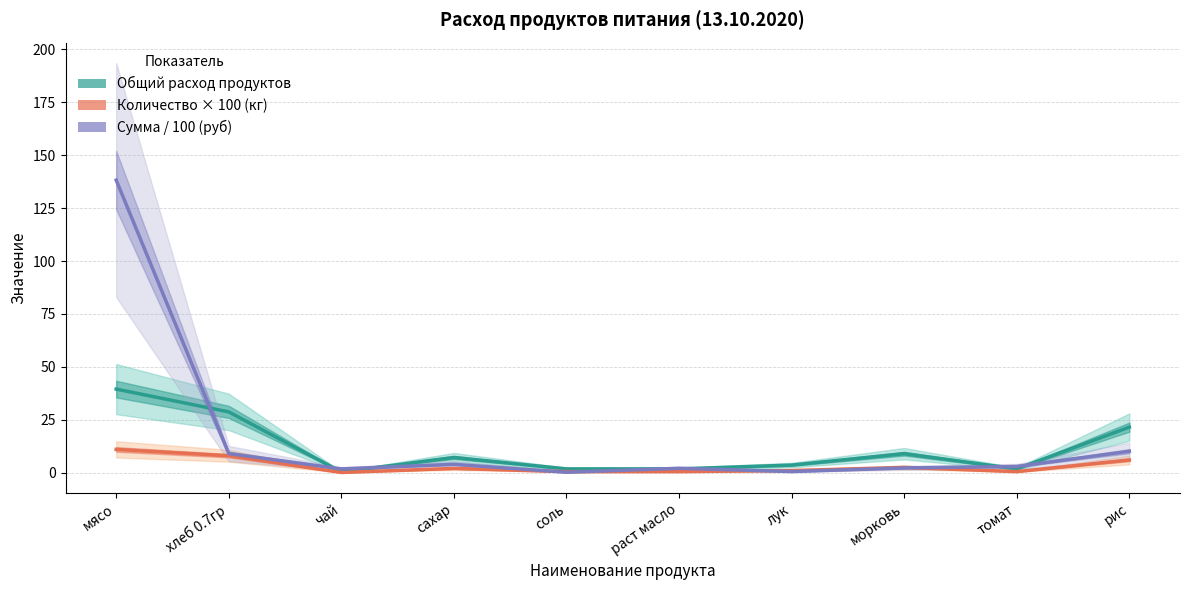

What is the value of the Сумма / 100 (руб) point at the 5th from the left?

0.2